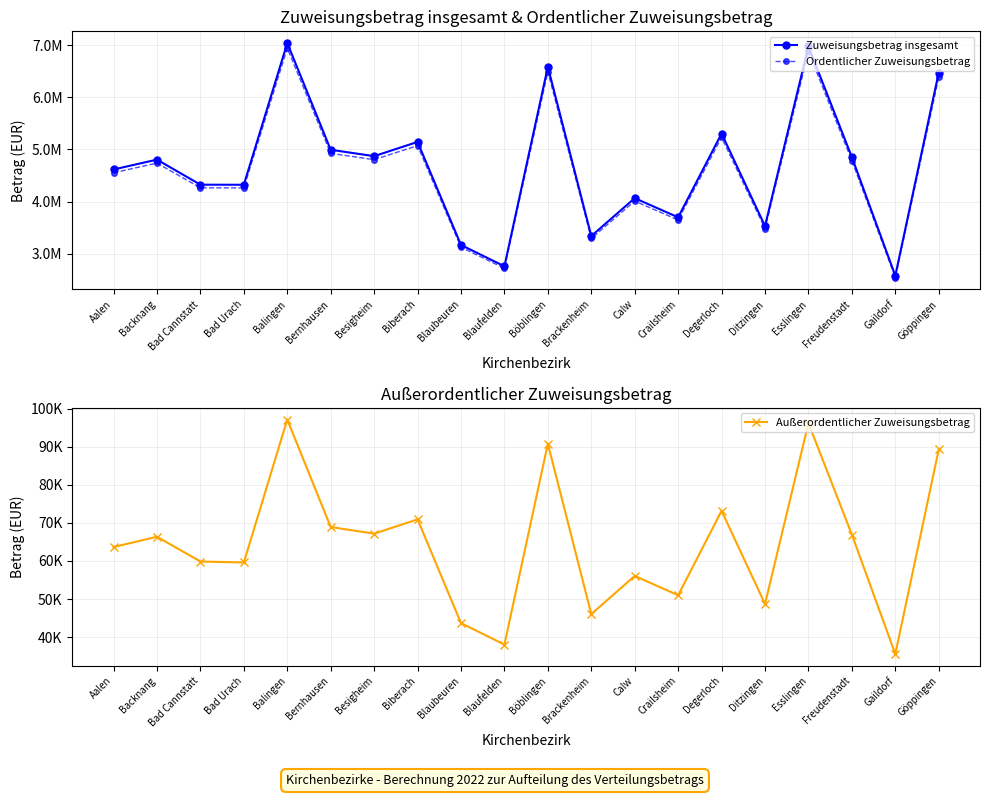

What is the average value of the Außerordentlicher Zuweisungsbetrag series?

64457.1